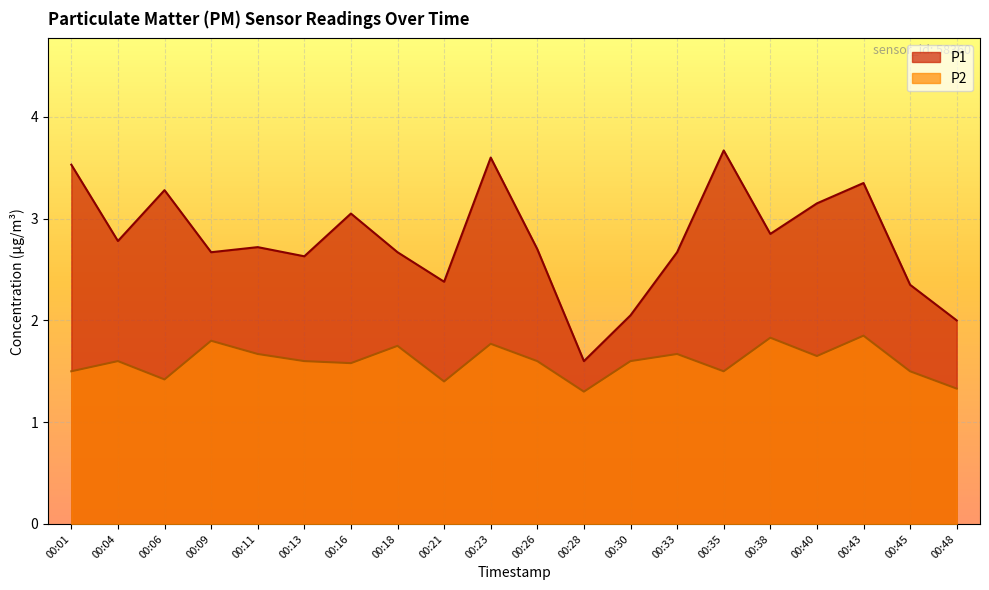

At how many categories does at least one series exceed 2?

18